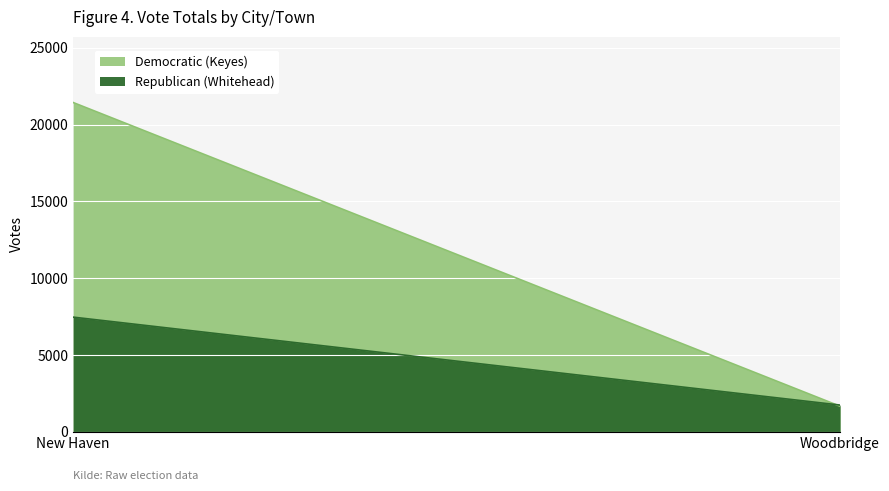

Which series has the widest spread of values?

Democratic (Keyes)